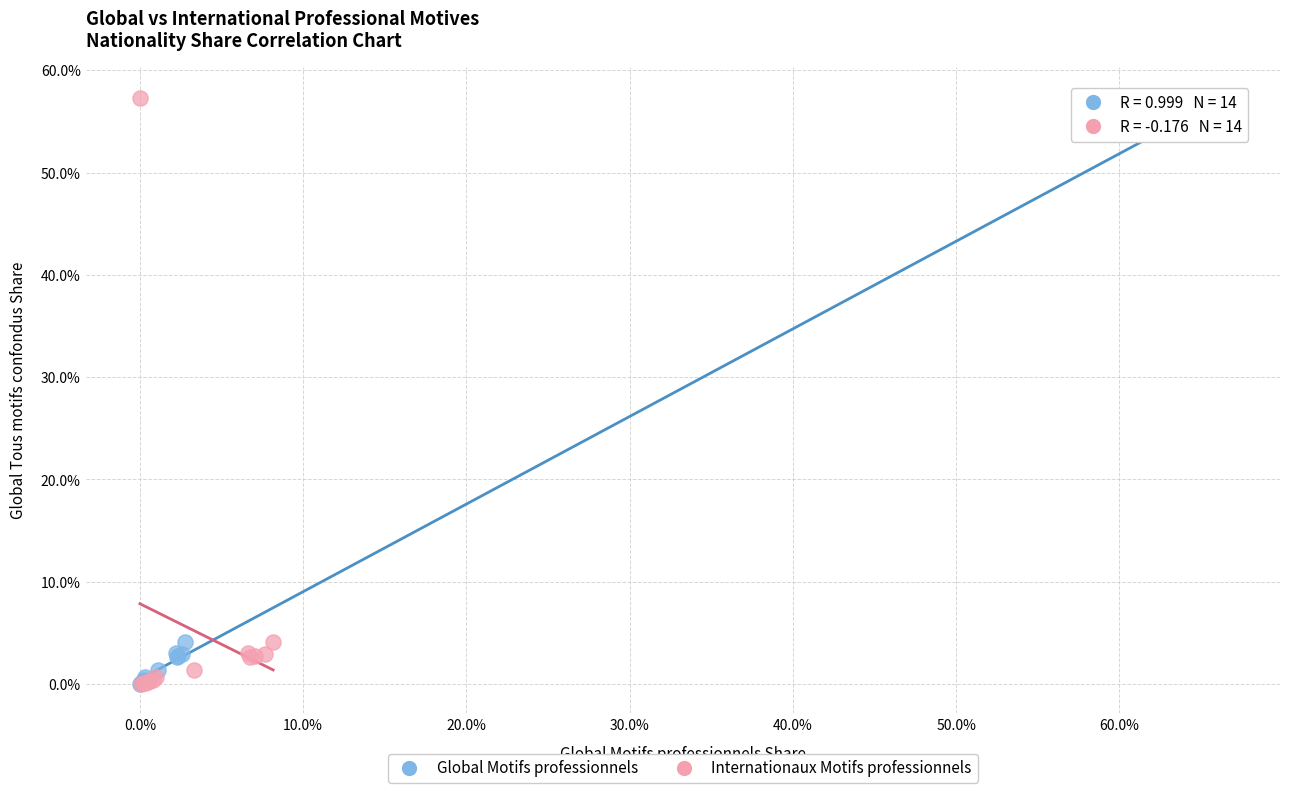

What are all the series names shown in the legend?

Global Motifs professionnels, Internationaux Motifs professionnels